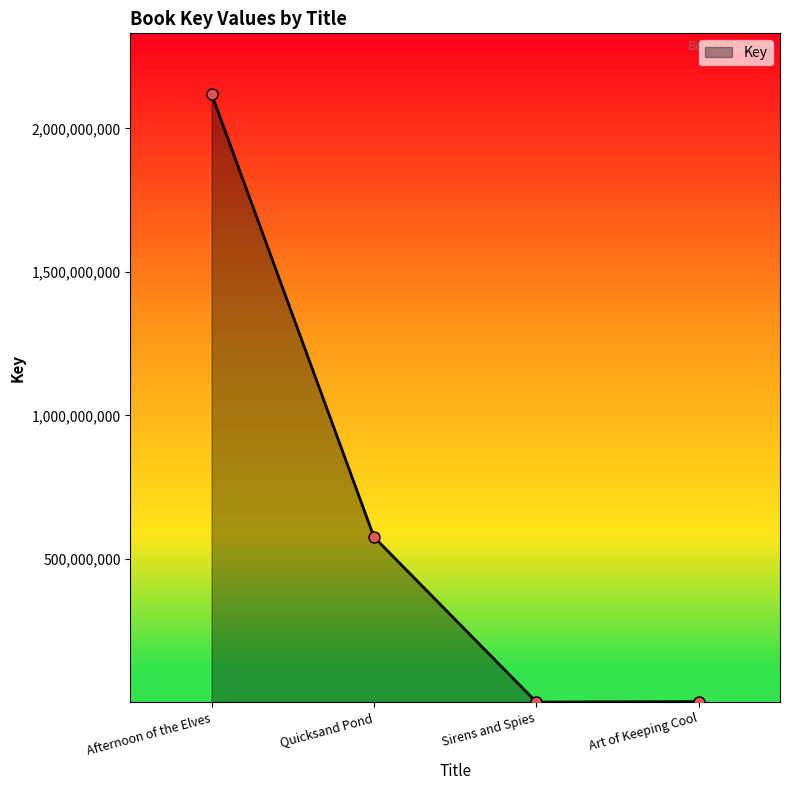

What is the maximum value shown in the chart?

2119752138